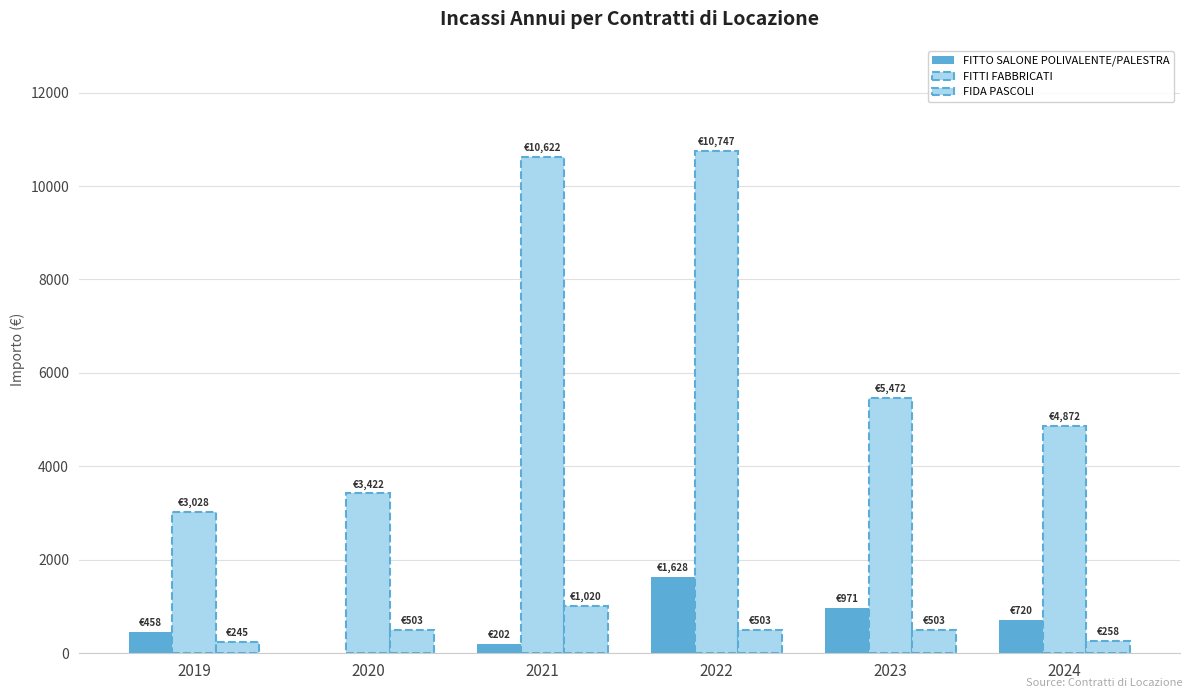

At which category is the sum across all series the highest?

2022